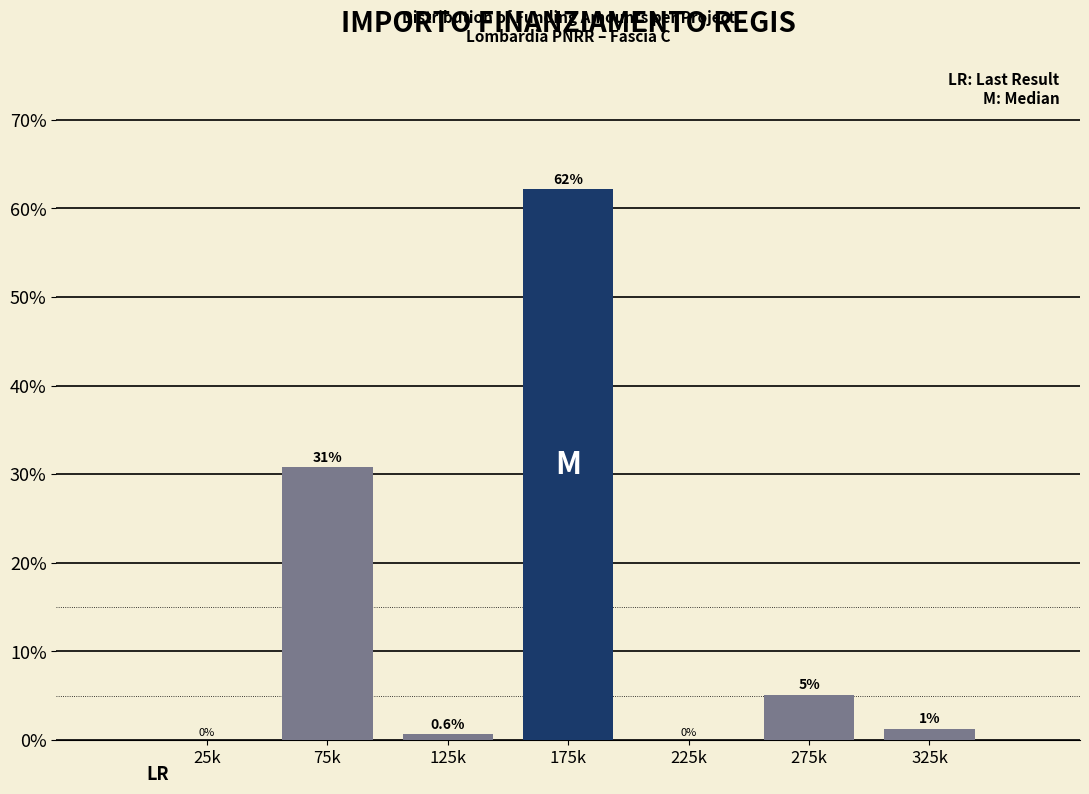

What is the sum of all values?

100.0